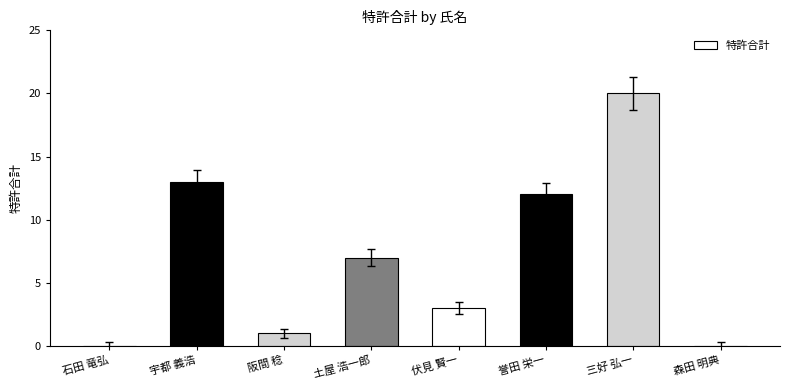

What is the sum of the values at 石田 竜弘 and 誉田 栄一?

12